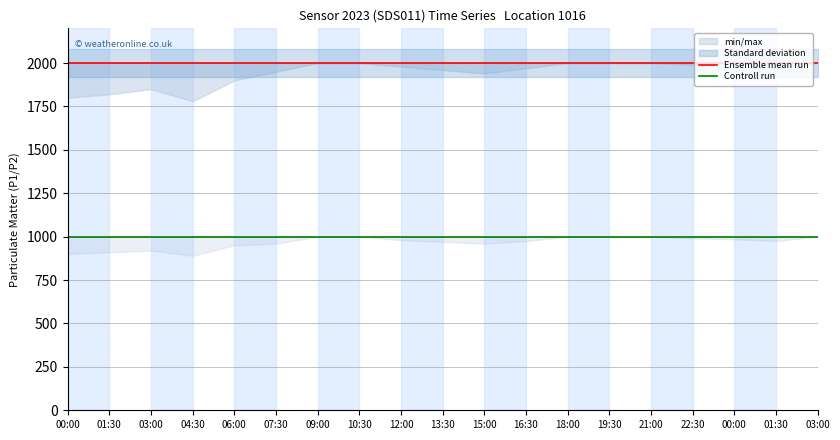

Between 10:30 and 15:00, which series saw the biggest shift?

Ensemble mean run